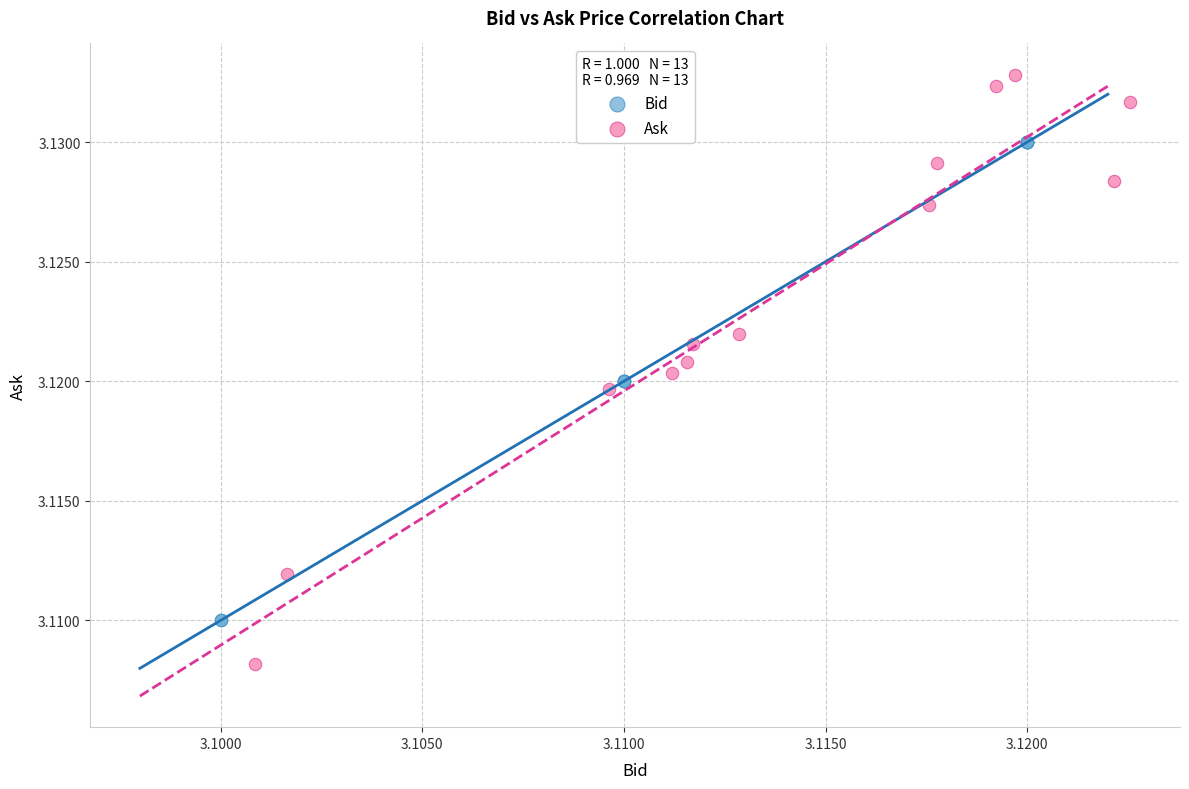

Which series reaches the minimum Y coordinate?

Ask